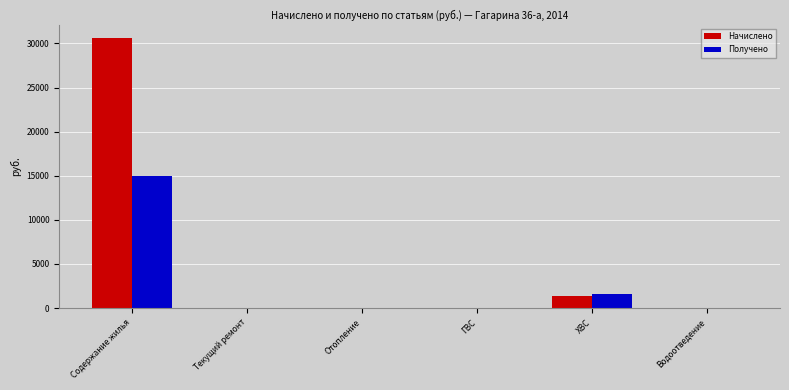

What is the difference between the Начислено values at ГВС and Содержание жилья?

30598.9